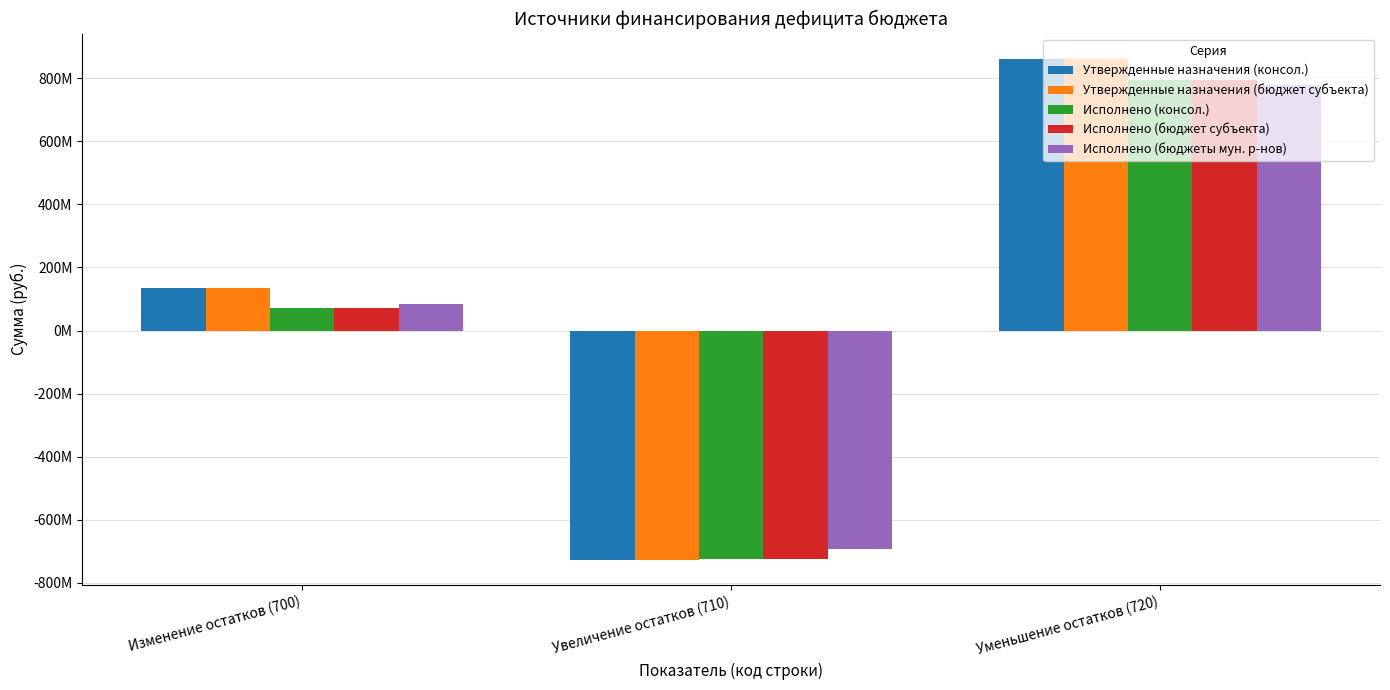

Which has a higher value, Увеличение остатков (710) or Изменение остатков (700)?

Изменение остатков (700)